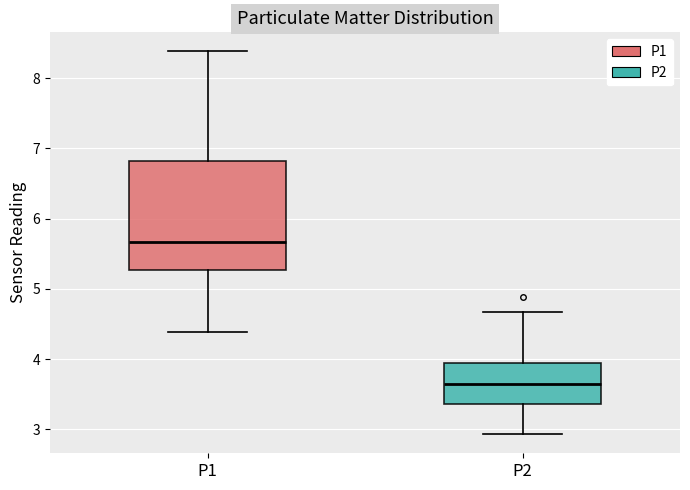

Where does the upper whisker of the box for P2 end on the y-axis? The values are not printed on the chart, so give them approximately, as read against the axis.

4.7